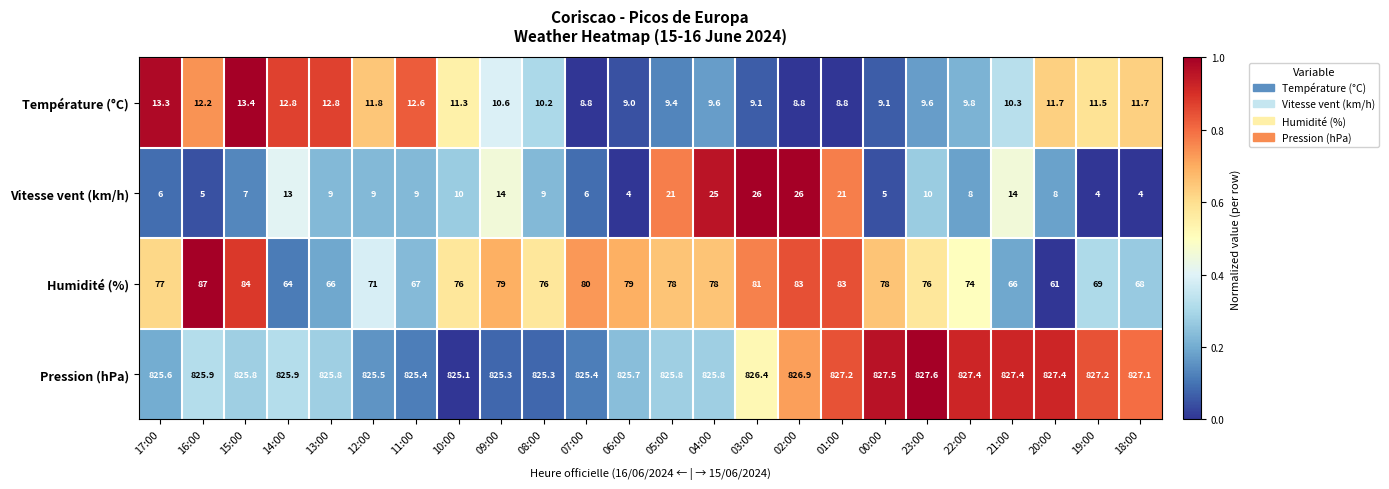

At which category is the sum across all series the highest?

02:00